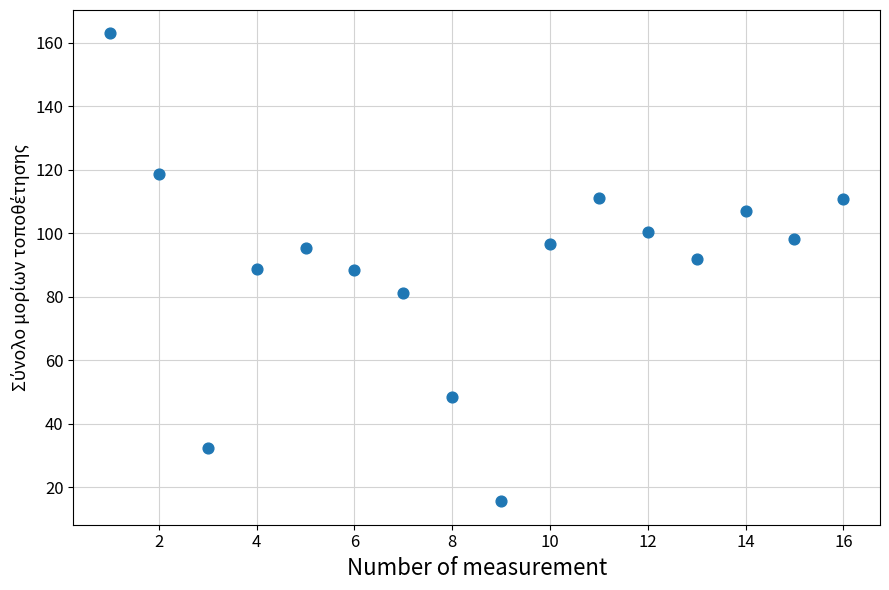

What is the range of X values (max minus min)?

15.0